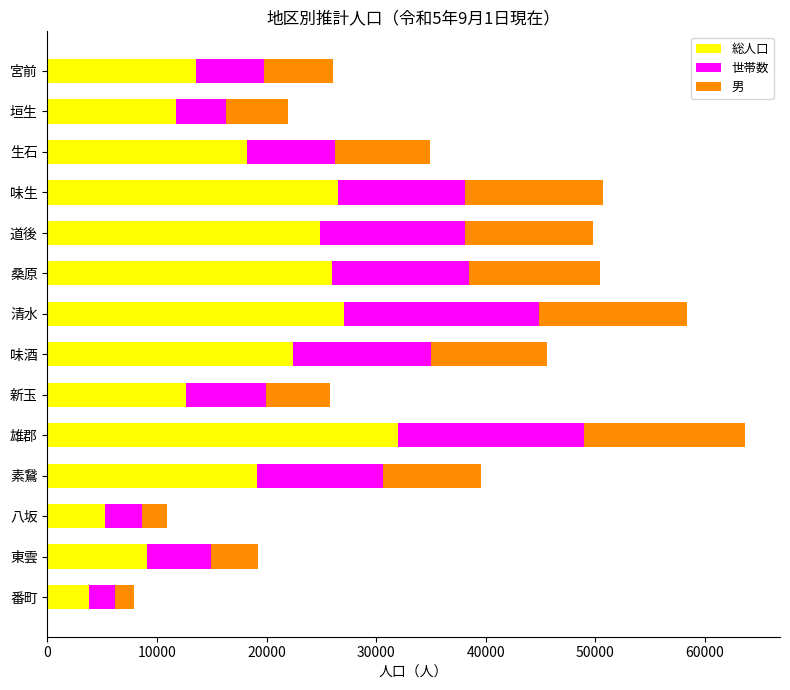

Is it true that 総人口 equals 19154 at 素鵞?

True